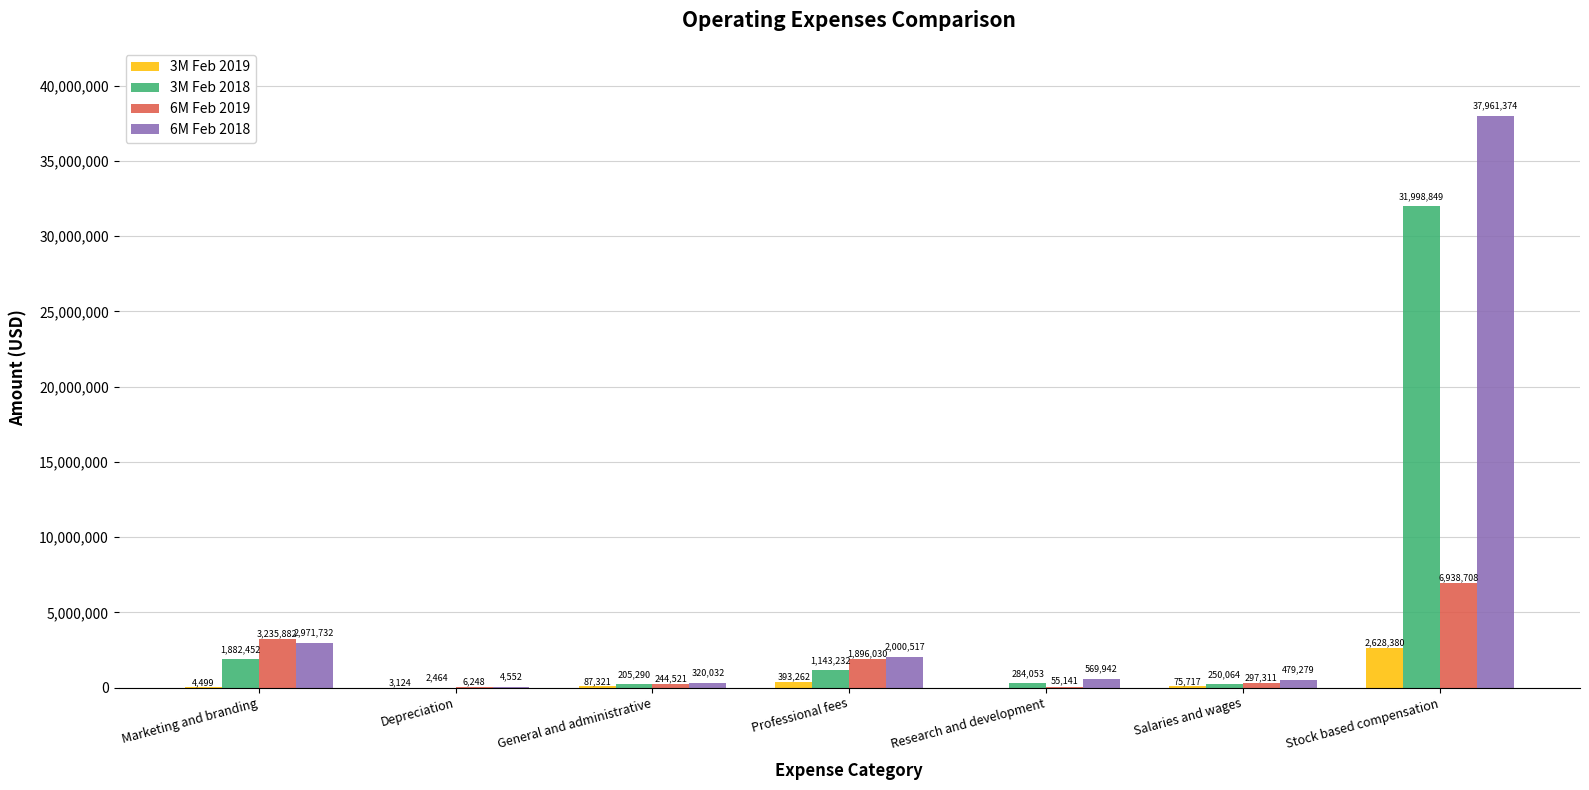

Between Depreciation and Salaries and wages, which series saw the biggest shift?

6M Feb 2018